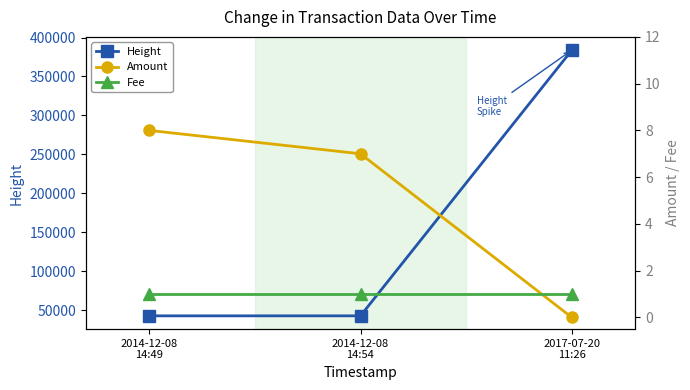

At how many categories does at least one series exceed 212444?

1